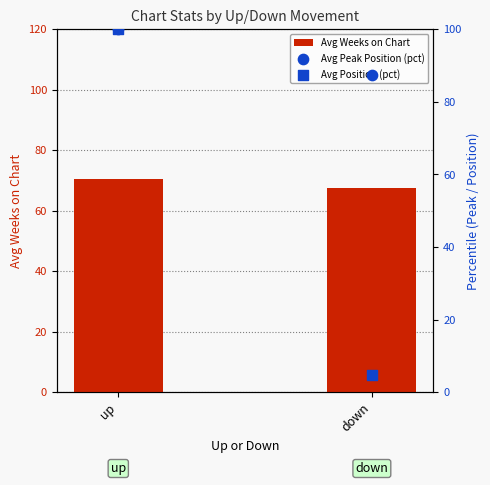

Which series reaches the maximum Y coordinate?

Avg Peak Position (pct)